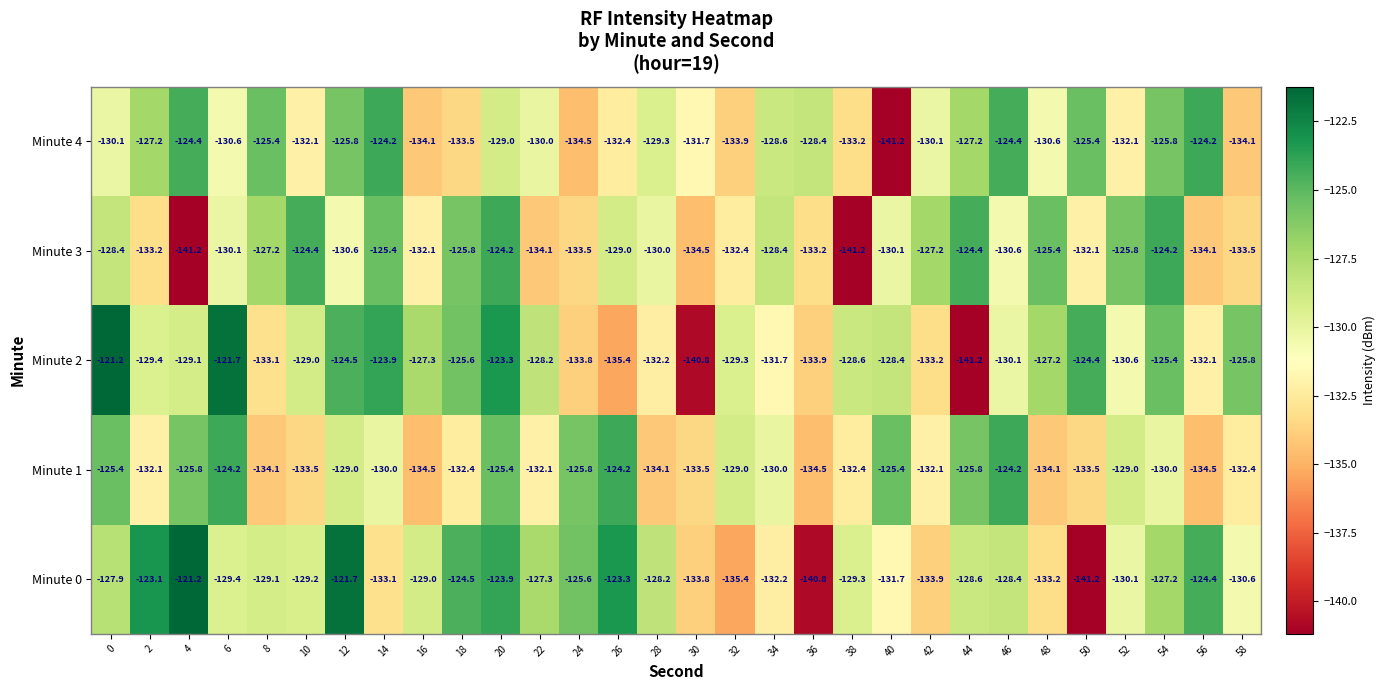

What is the difference between the maximum and minimum values in the Minute 0 series?

20.0